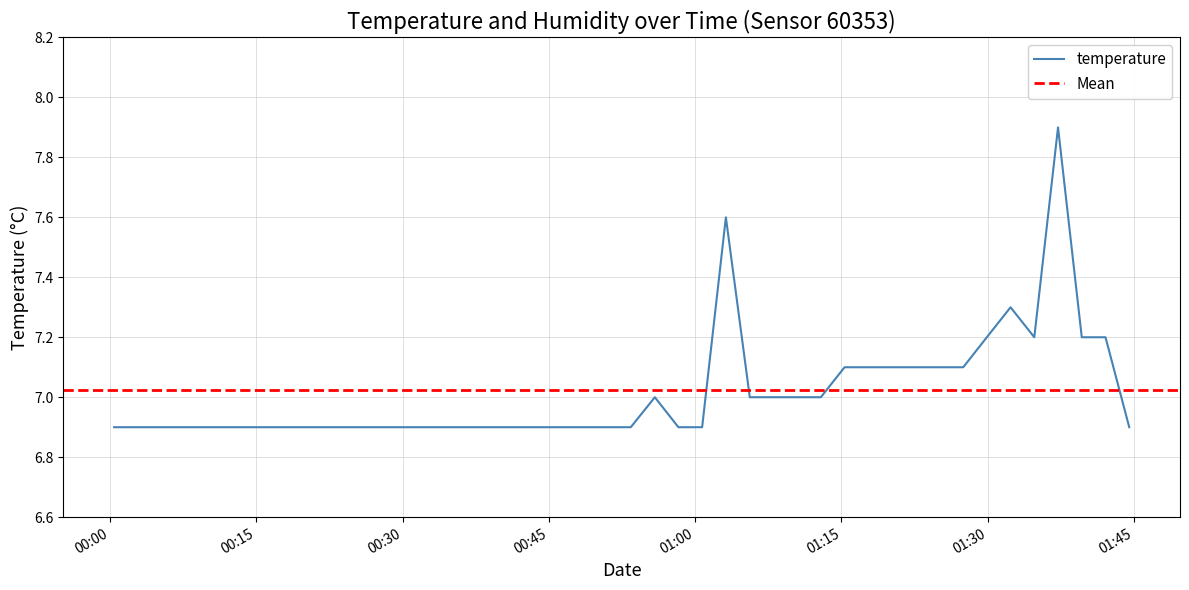

Between 2024-03-02T00:07:52 and 2024-03-02T01:44:30, which is larger?

2024-03-02T00:07:52